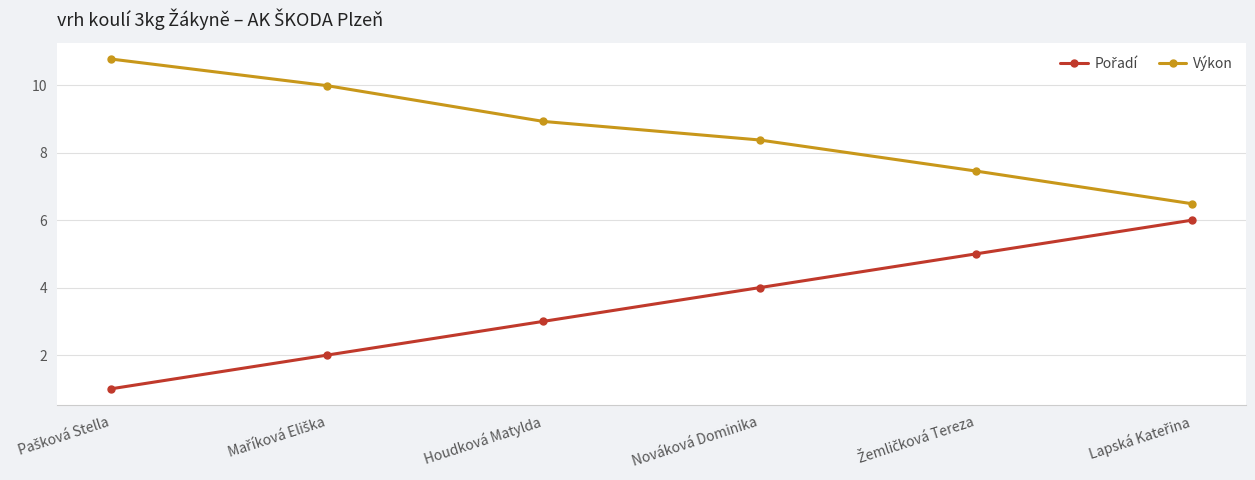

Is it true that Výkon equals 1.8 at Nováková Dominika?

False